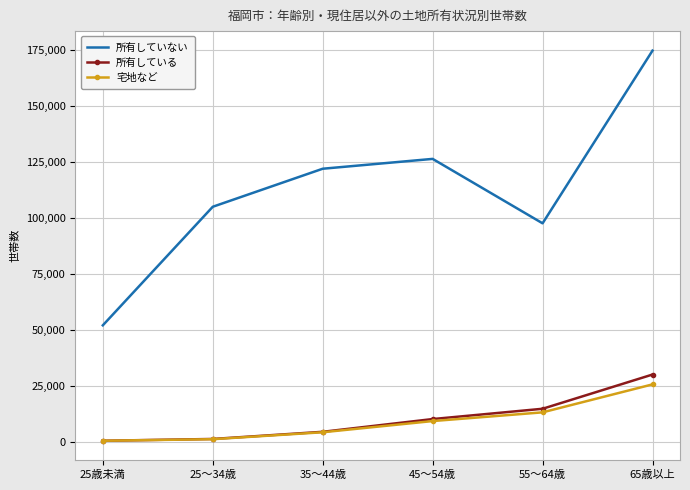

At which category is the sum across all series the highest?

65歳以上